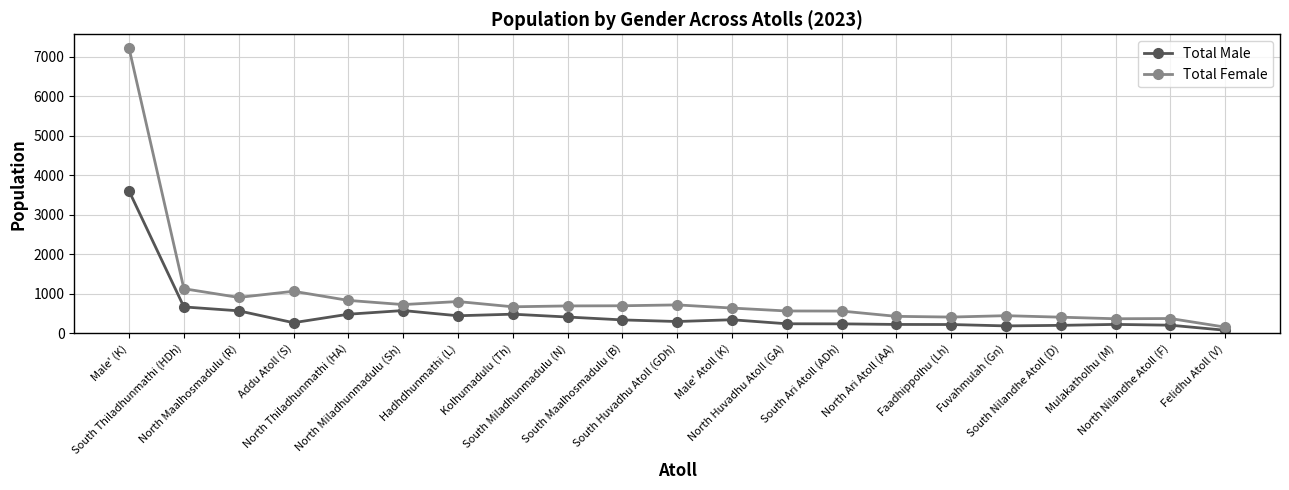

Where does the Total Female series first go above 671?

Male' (K)